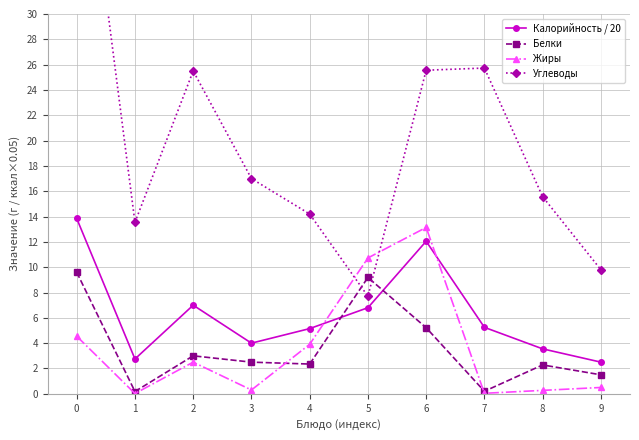

At which category does Белки reach its first local peak?

2